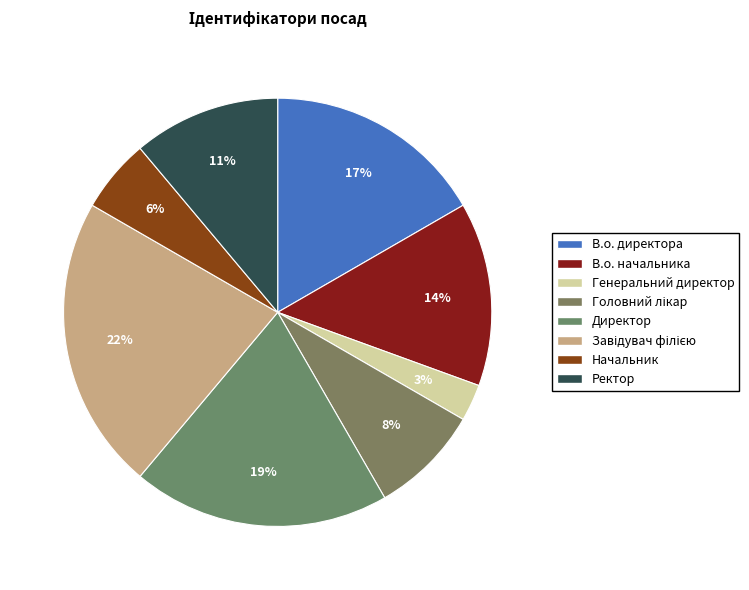

To the nearest percent, what percentage of the pie is В.о. директора?

17%